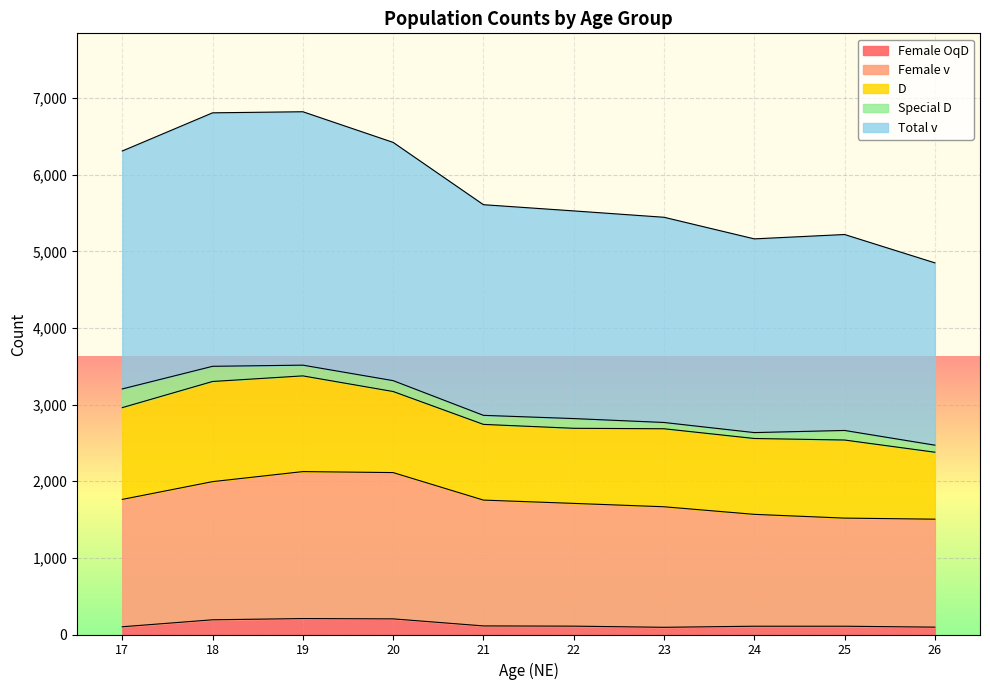

What is the lowest value of the Female OqD series?

94